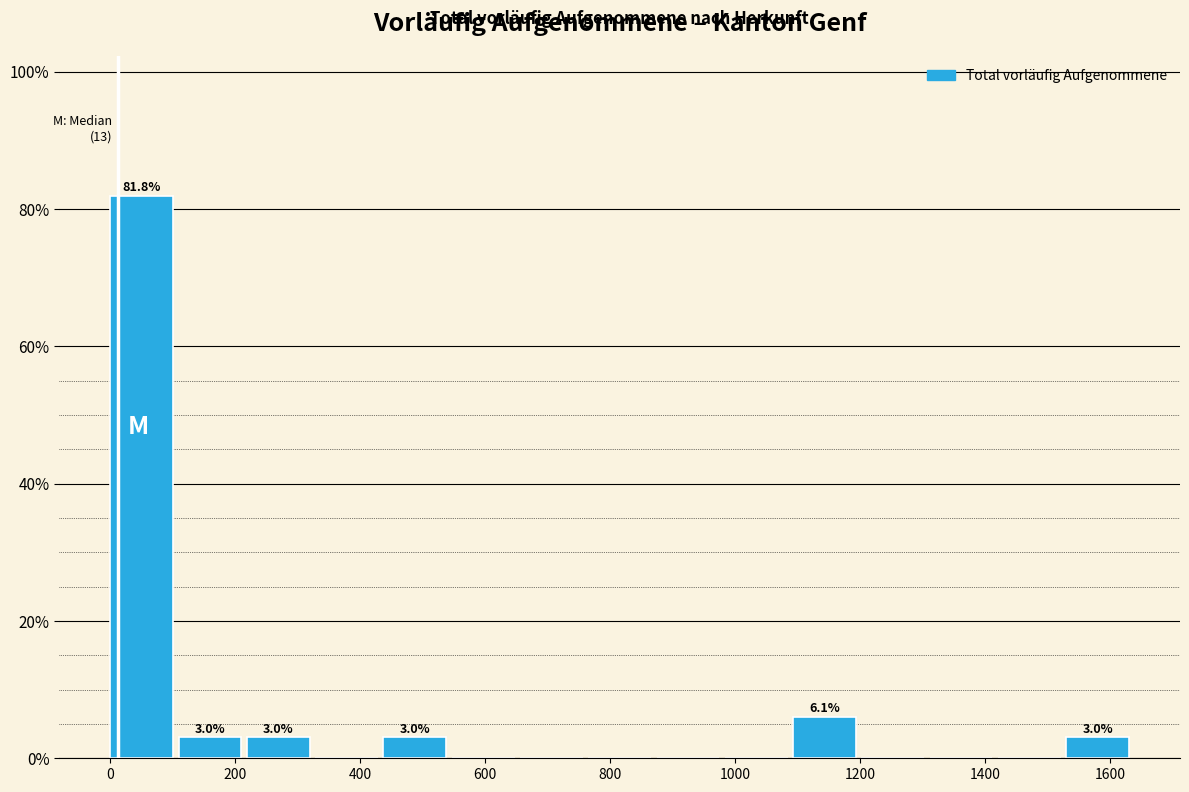

Over which range of the x-axis is the bar tallest?

0 to 100